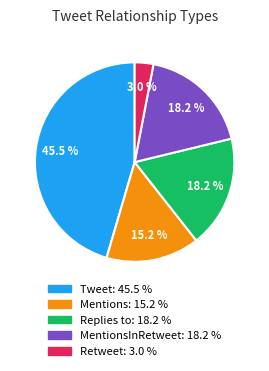

Is there a majority slice in this chart?

No